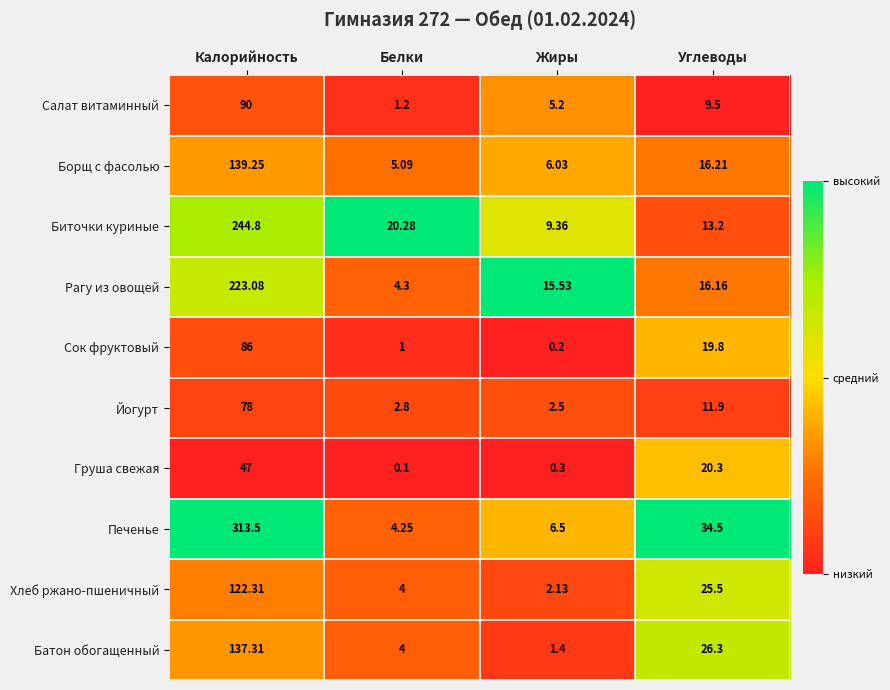

Which category has the highest value across all series?

Калорийность